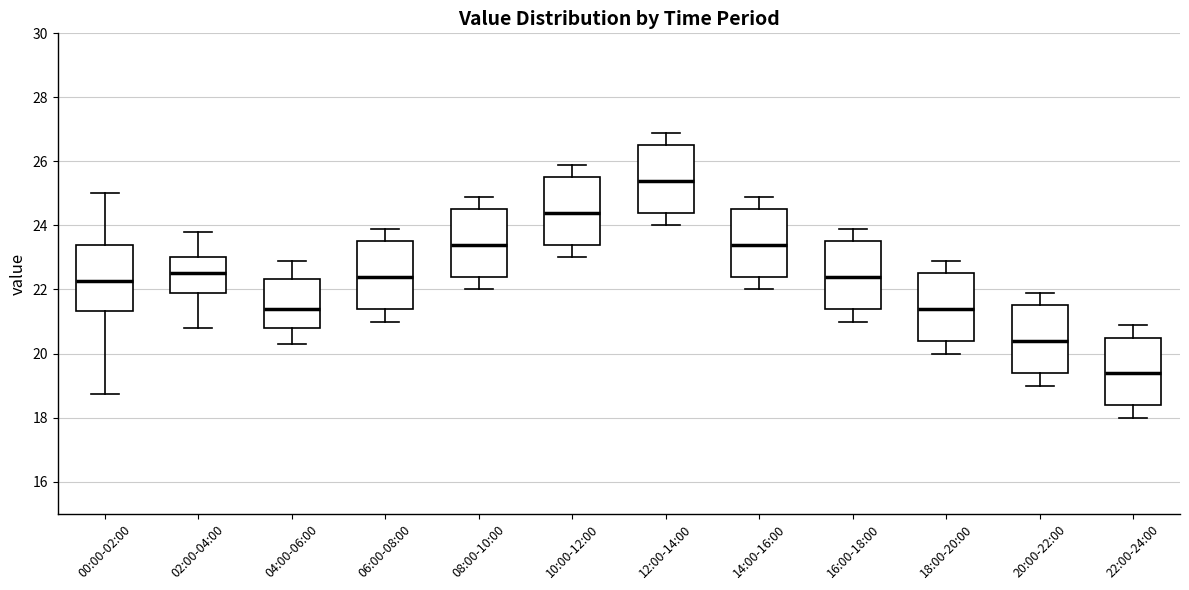

Where does the lower whisker of the box for 18:00-20:00 end on the y-axis? The values are not printed on the chart, so give them approximately, as read against the axis.

20.0